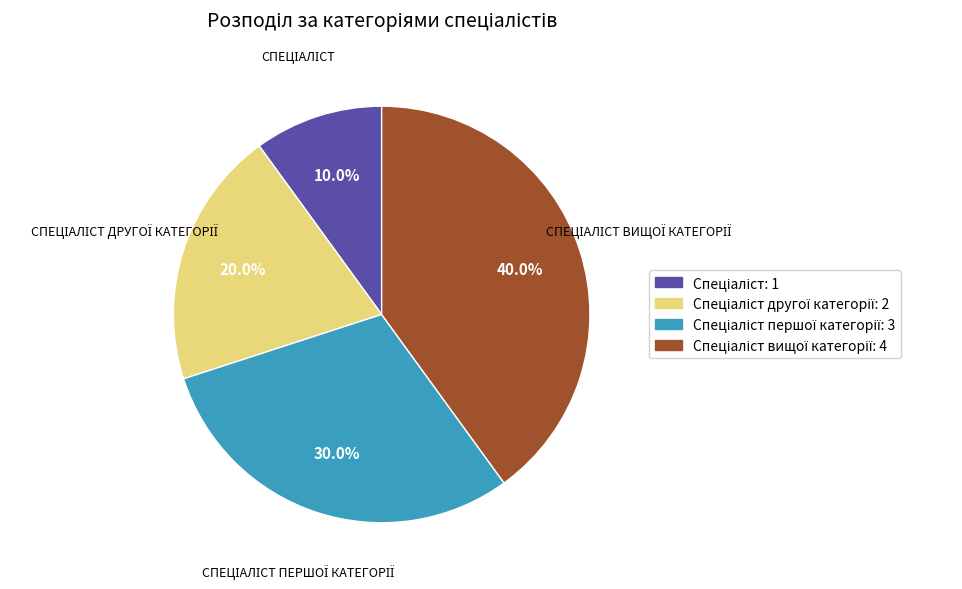

Is there any slice that represents more than half of the pie?

No